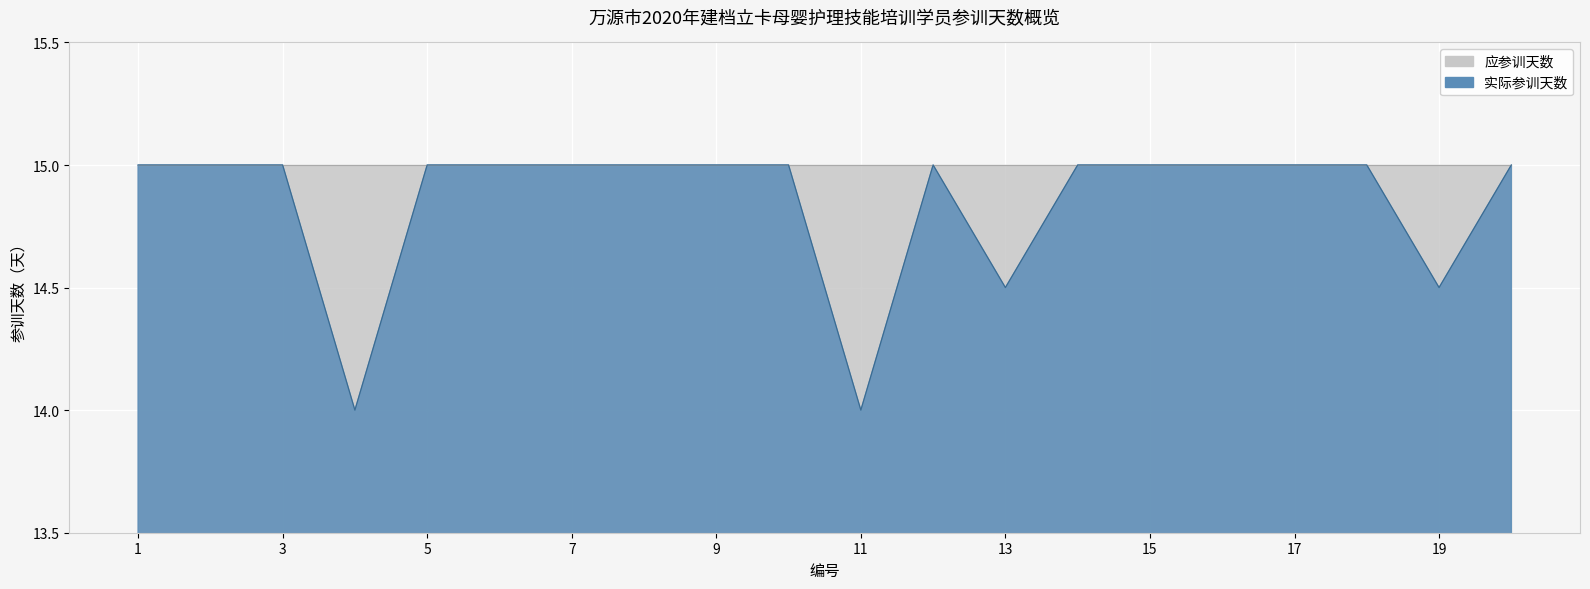

Which label corresponds to the largest value in the chart?

1